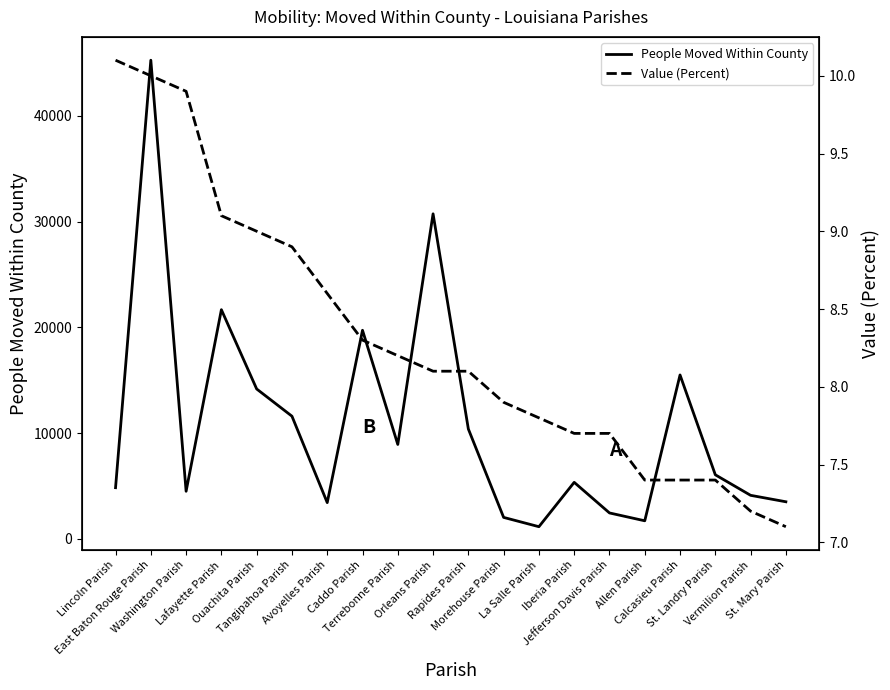

At which category is the sum across all series the highest?

East Baton Rouge Parish